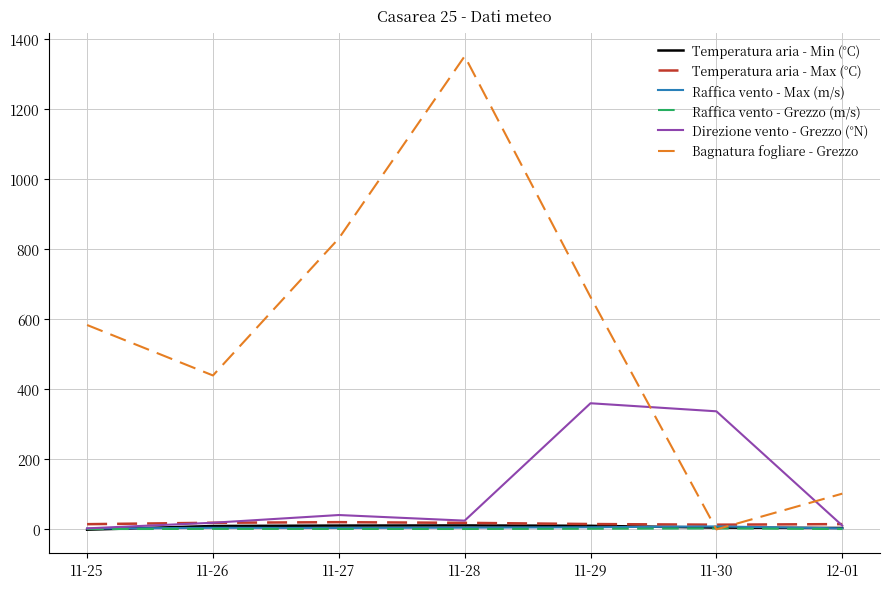

Where is the first local maximum for Direzione vento - Grezzo (°N)?

11-27